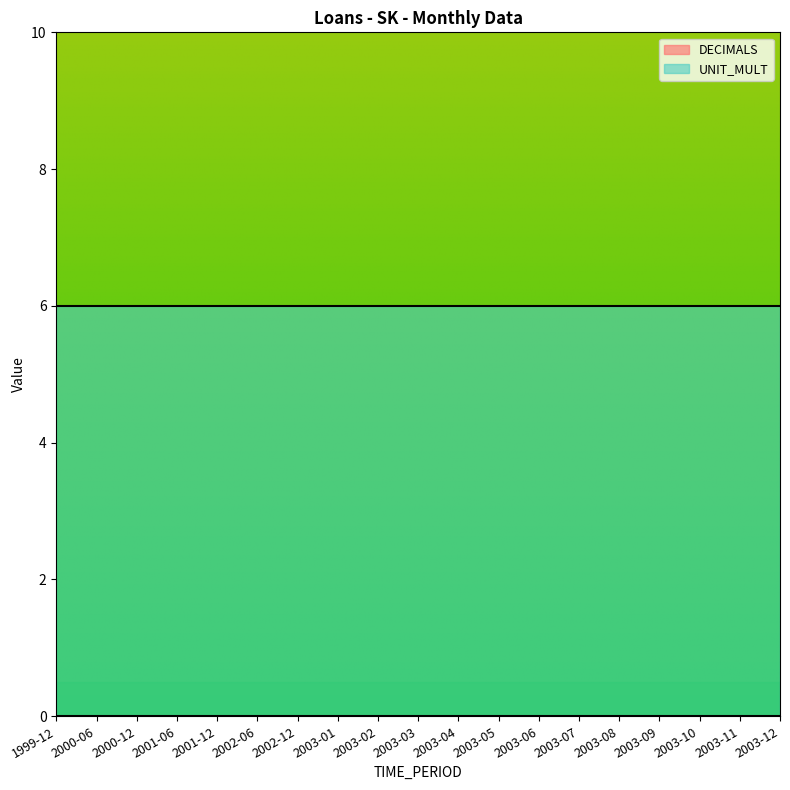

What value does the UNIT_MULT series have at 2002-12?

6